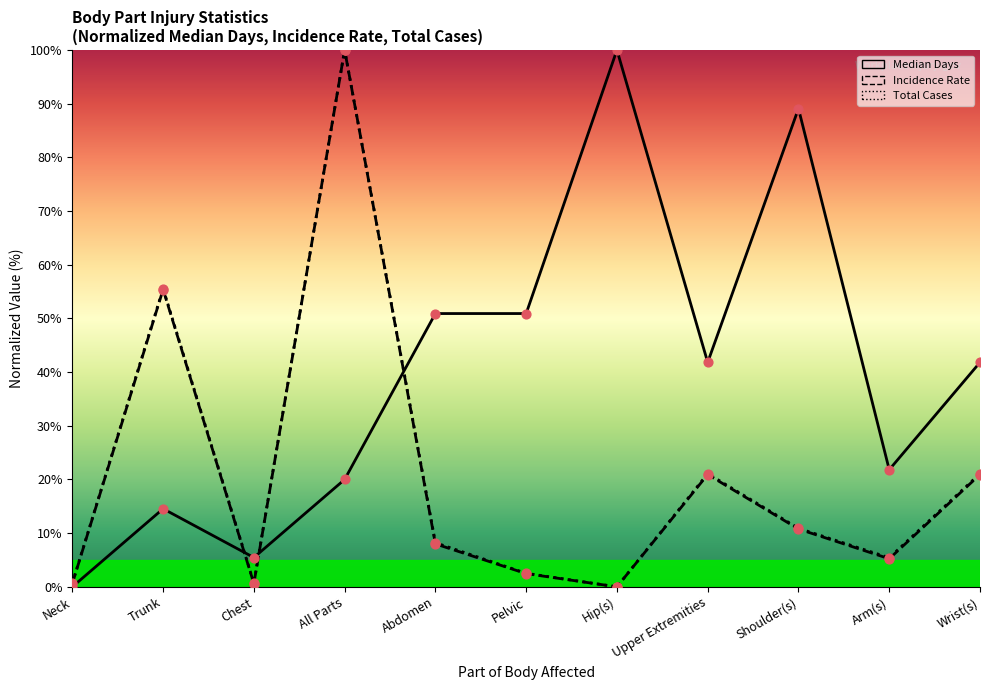

Which series has the widest spread of Y values?

Median Days